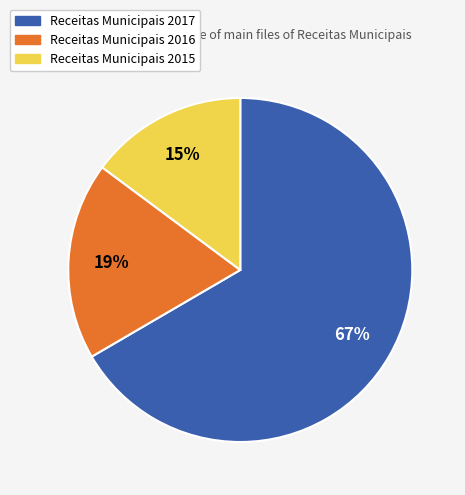

How many segments does this pie chart have?

3